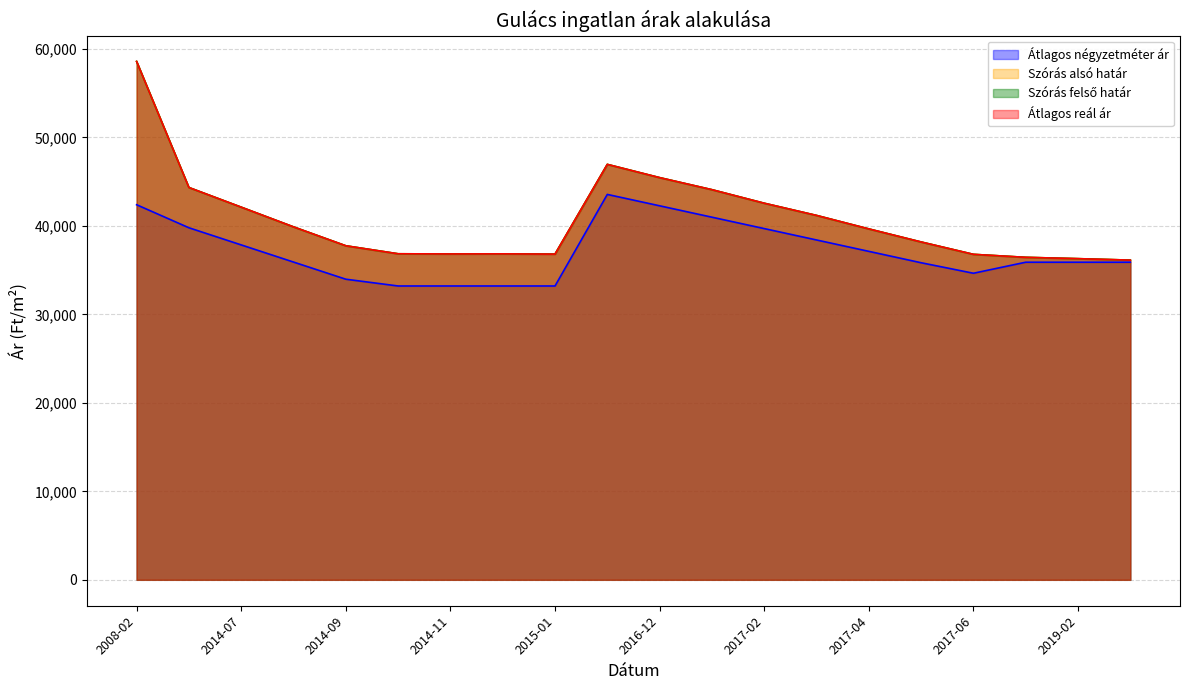

Which series has the largest total across all categories?

Szórás alsó határ